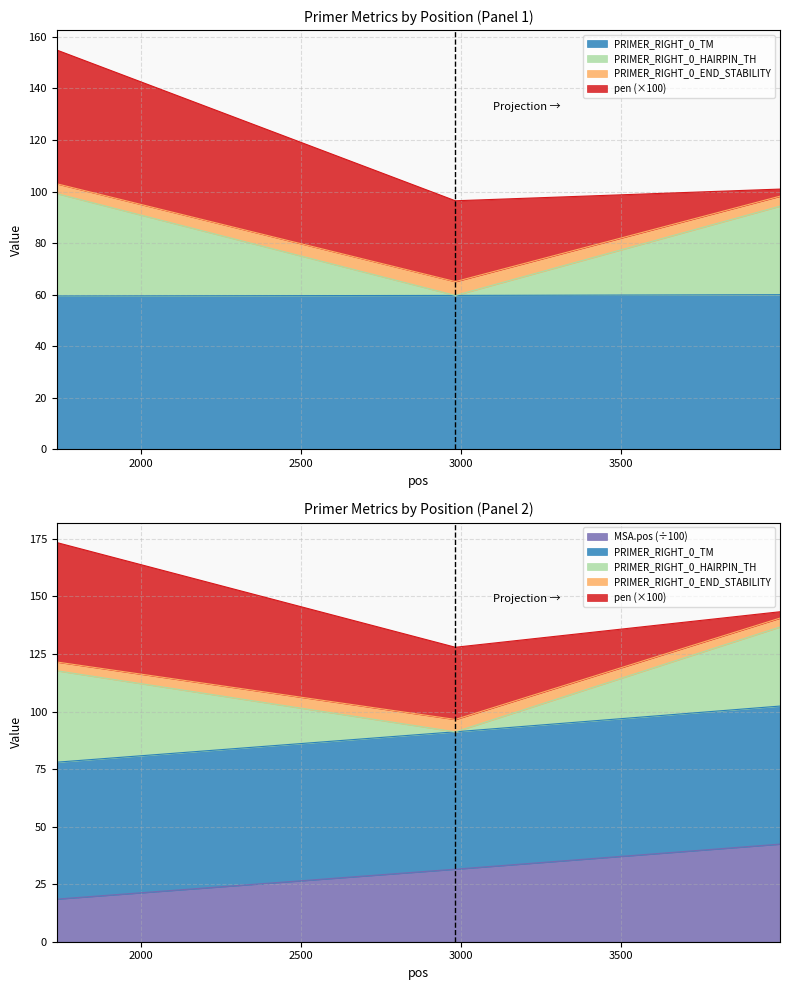

At which label does MSA.pos reach its peak?

3996